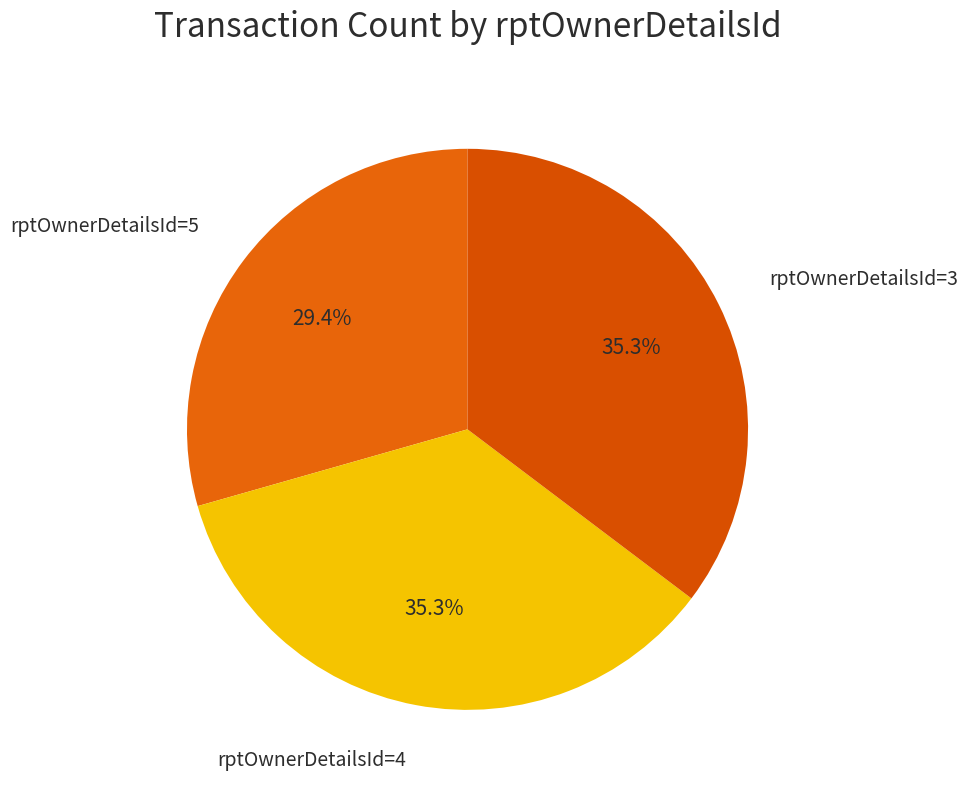

Which slice is the smallest?

rptOwnerDetailsId=5